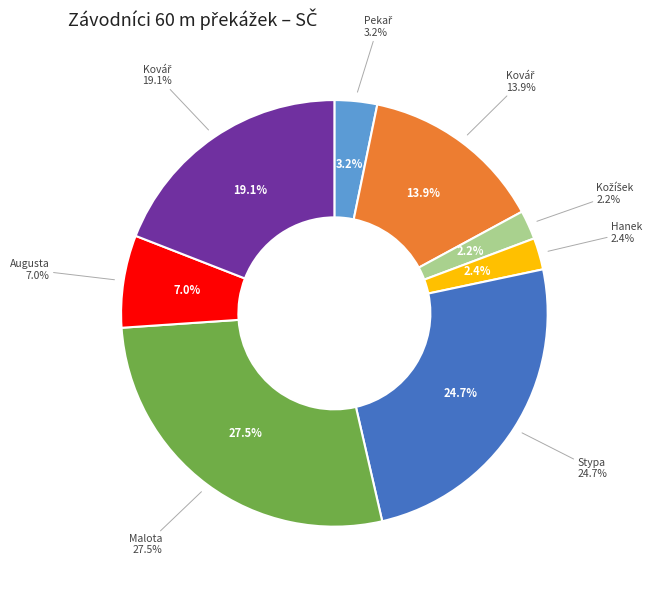

Which category has the smallest portion of the pie?

Kožíšek David